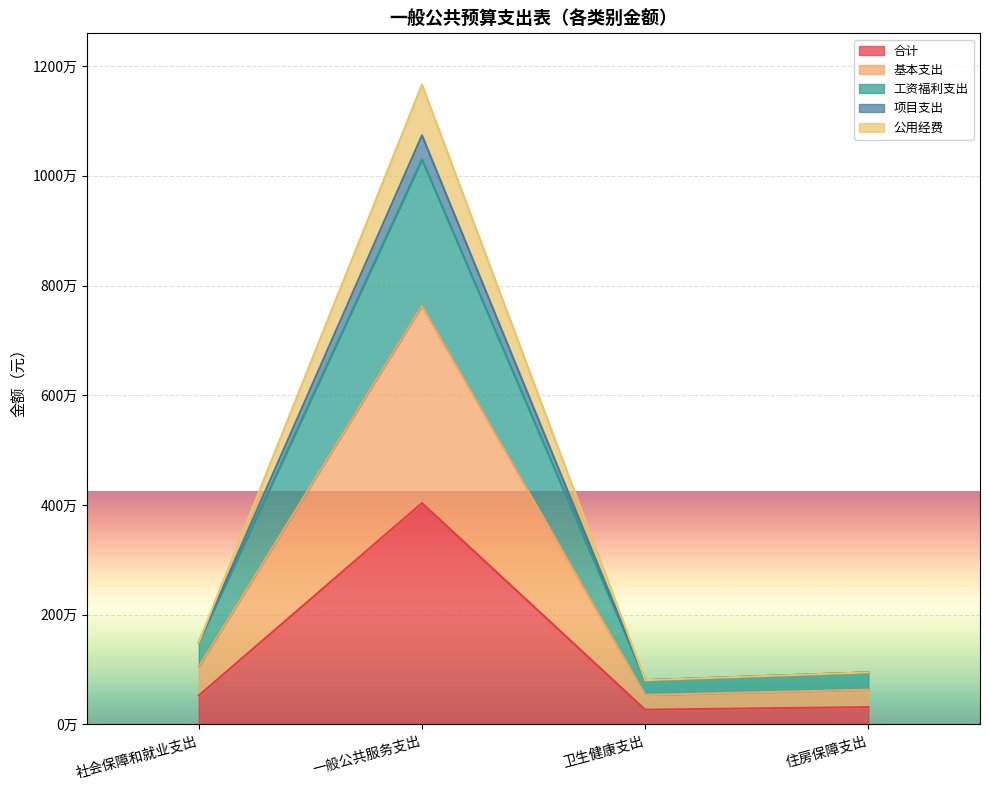

The 项目支出 series shows 264992.0 at 住房保障支出. True or false?

False